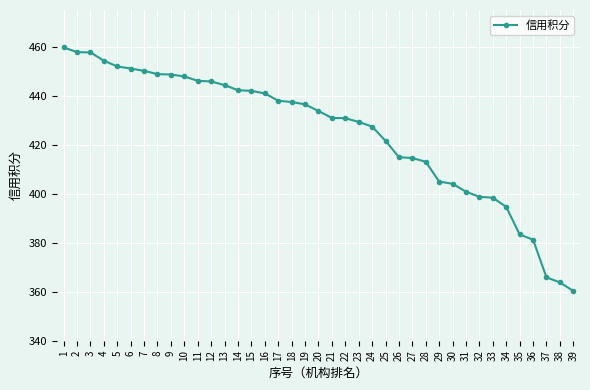

What is the difference between the second highest and minimum values?

97.5